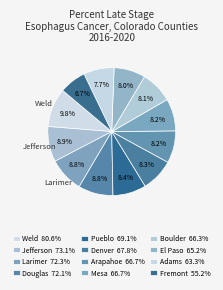

How many slices are in this pie chart?

12